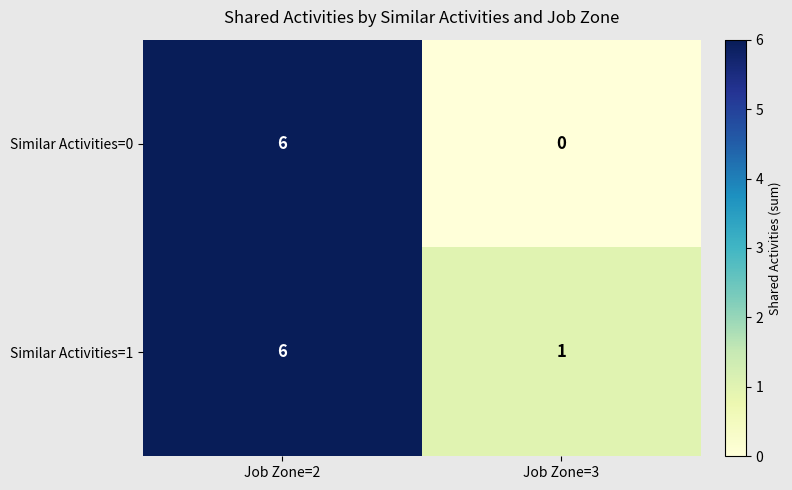

The value of Similar Activities=1 at Job Zone=2 is 6. True or false?

True